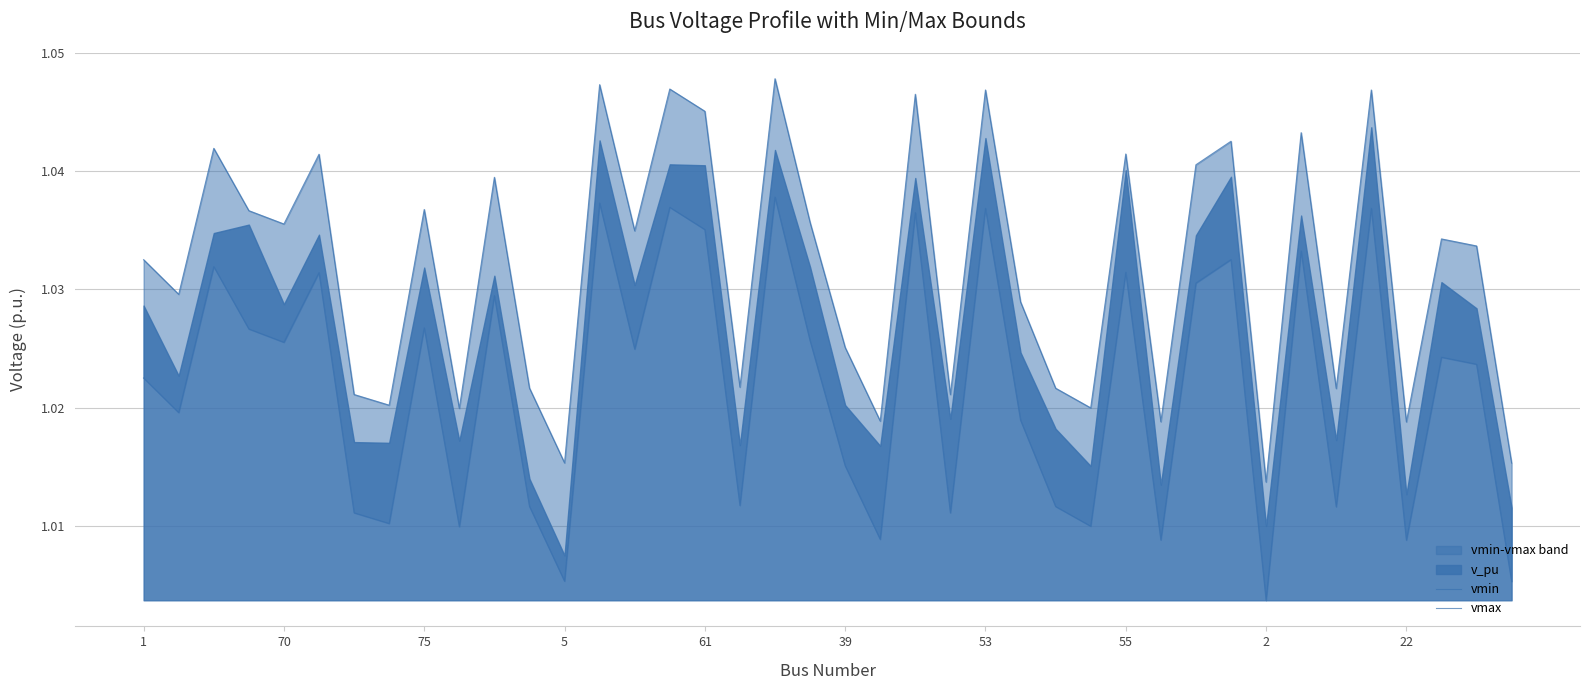

In vmin, how many points are lower than both neighbors (excluding endpoints)?

14